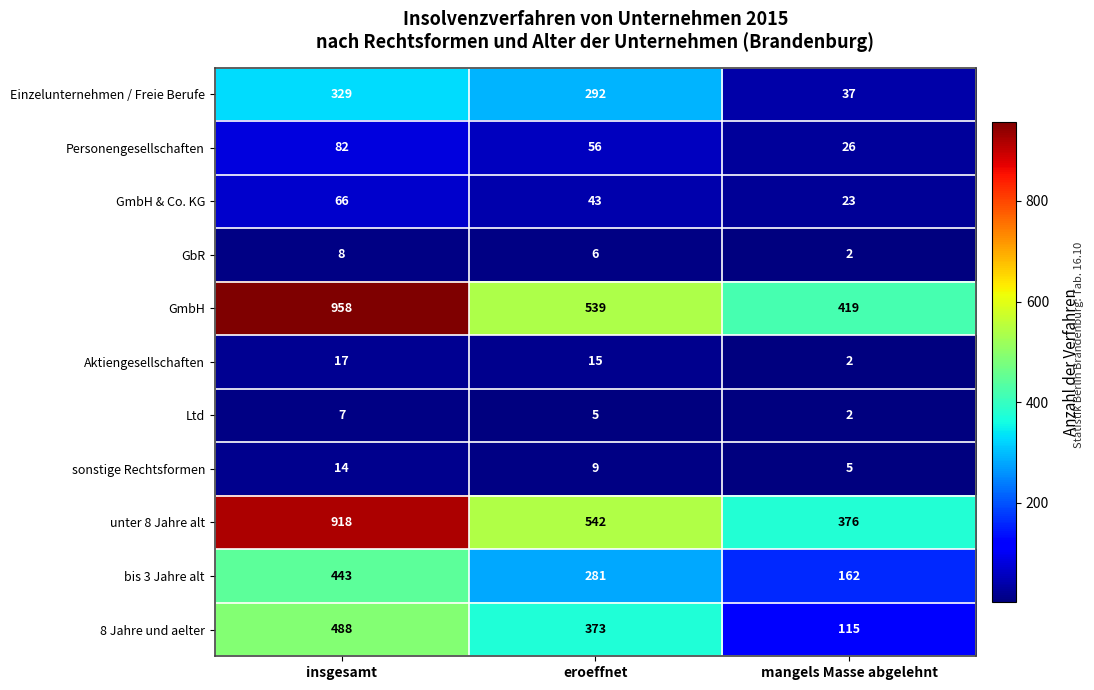

How many Aktiengesellschaften values are between 2 and 17?

3